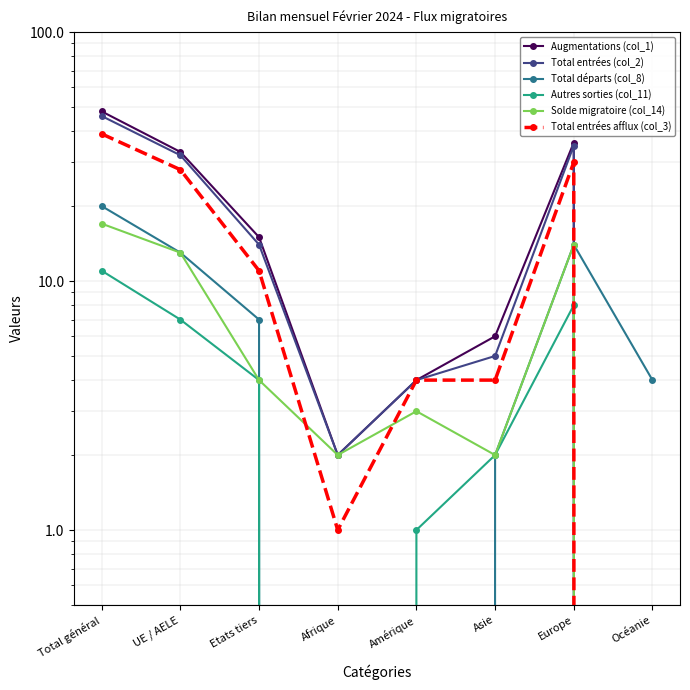

What is the label of the 5th point from the left?

Amérique